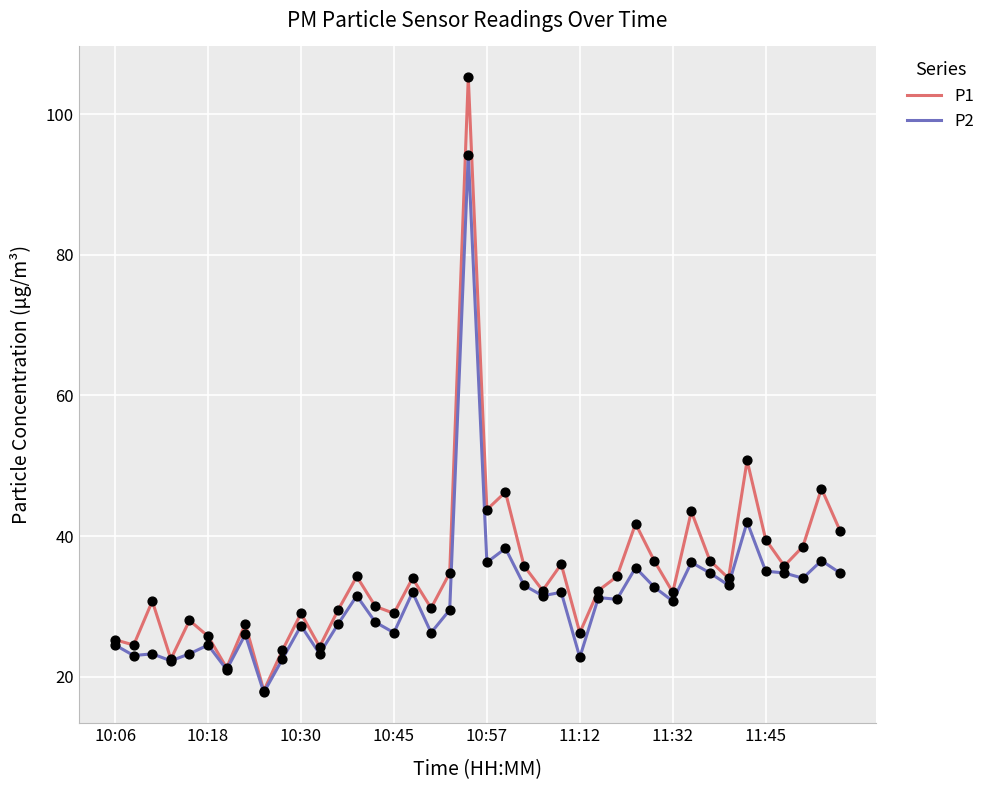

Which series has the widest spread of values?

P1